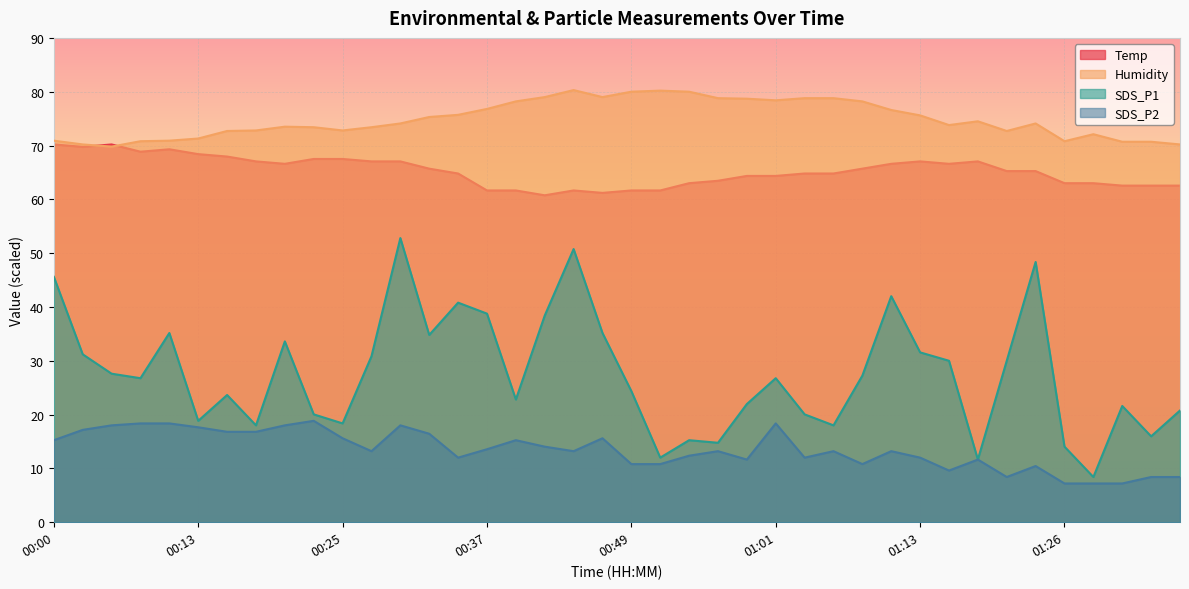

True or false: SDS_P1 and SDS_P2 intersect in this chart.

False